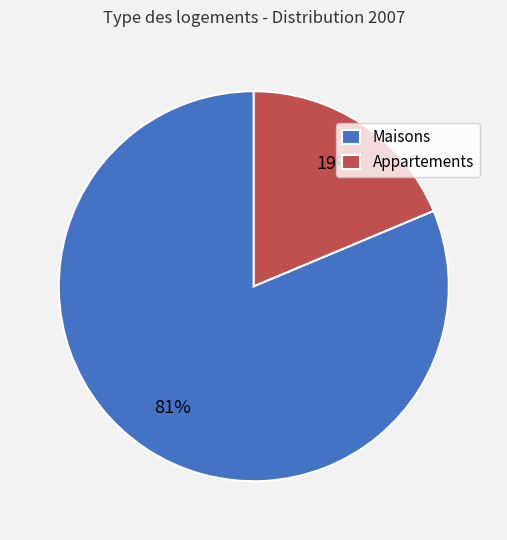

What percentage is the Maisons slice, to the nearest percent?

81%